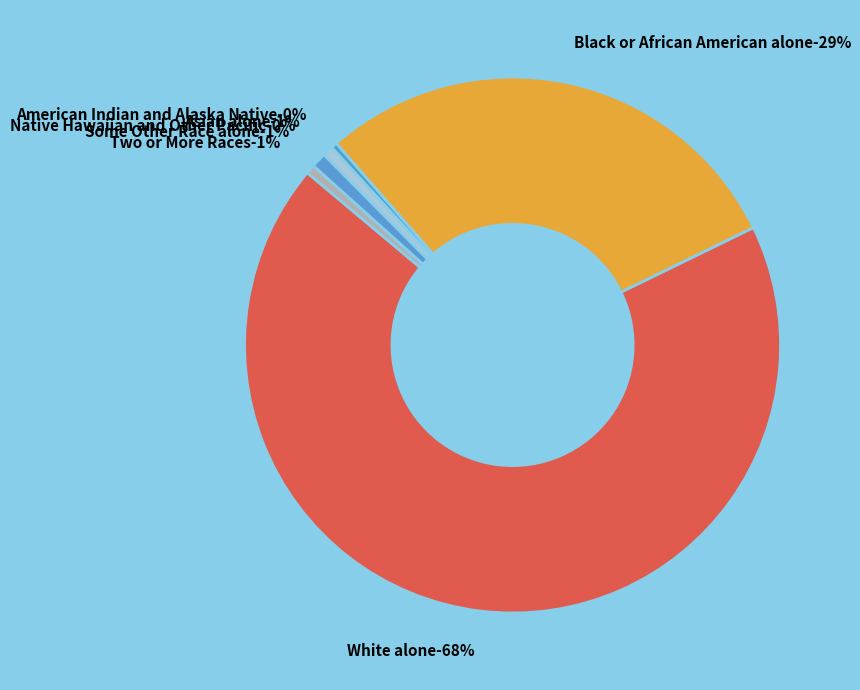

Which has a higher value, American Indian and Alaska Native or White alone?

White alone